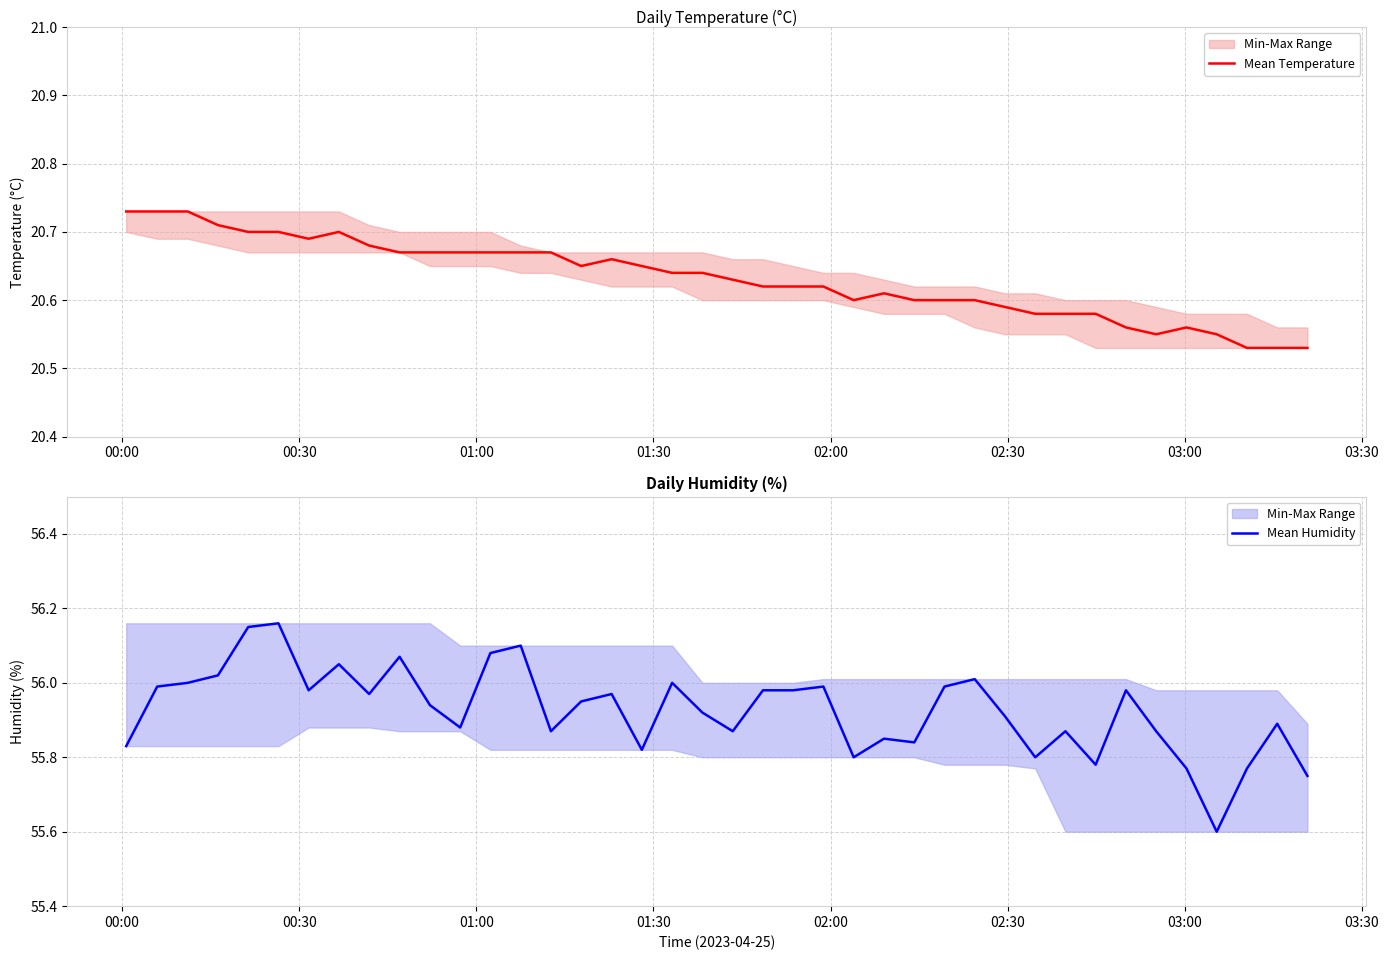

What are all the series names shown in the legend?

Mean Temperature, Mean Humidity